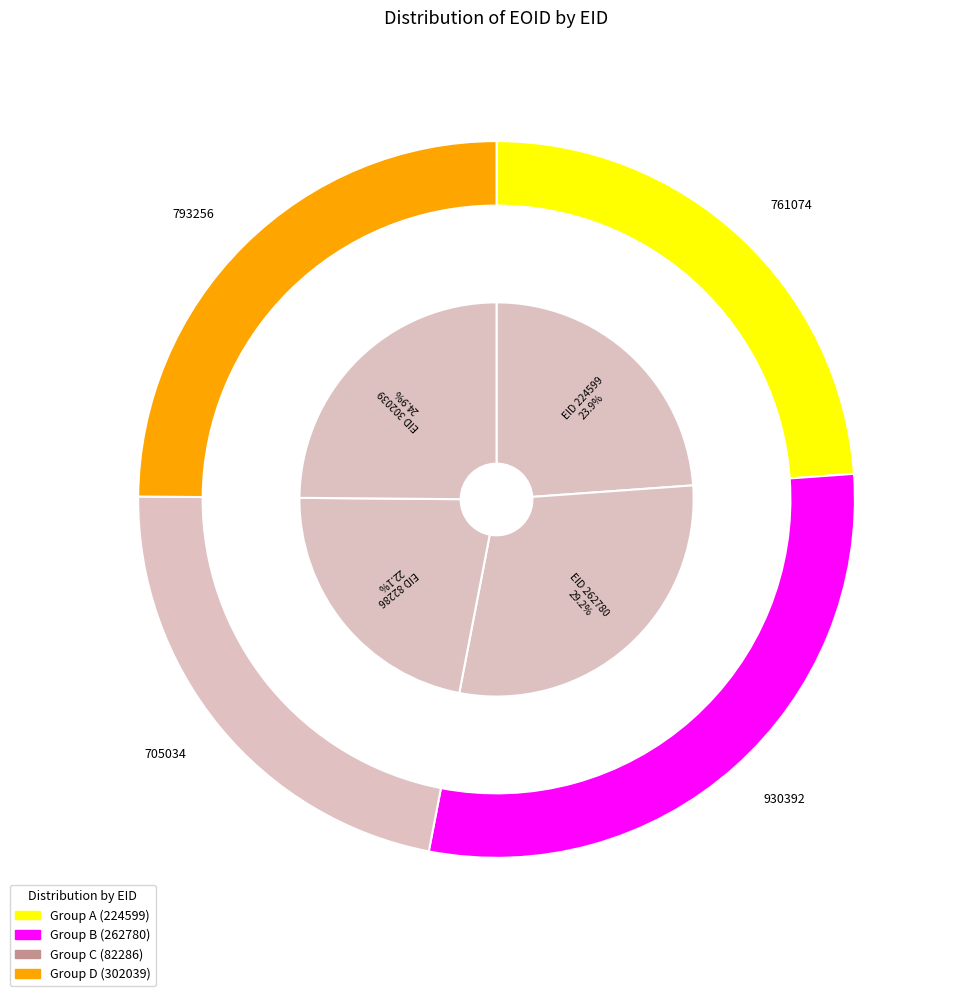

To the nearest percent, what is the average slice percentage?

25%